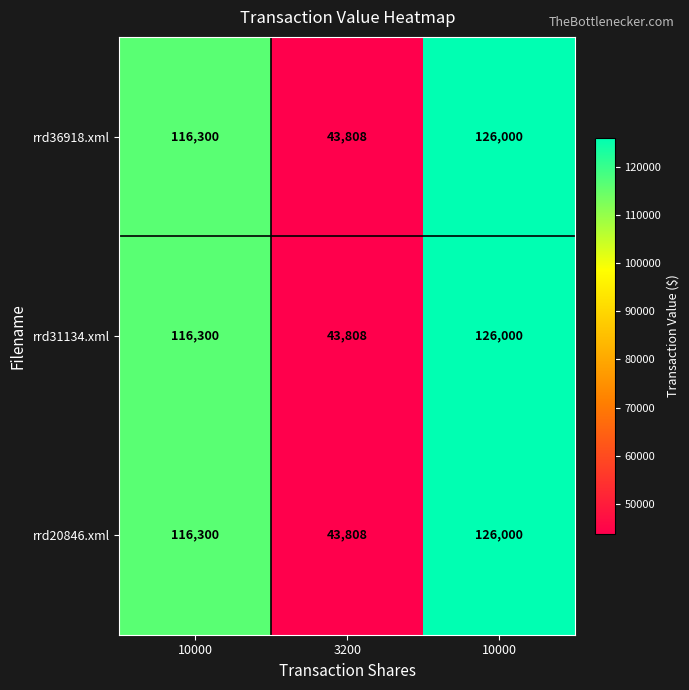

How many data points does each series have?

3